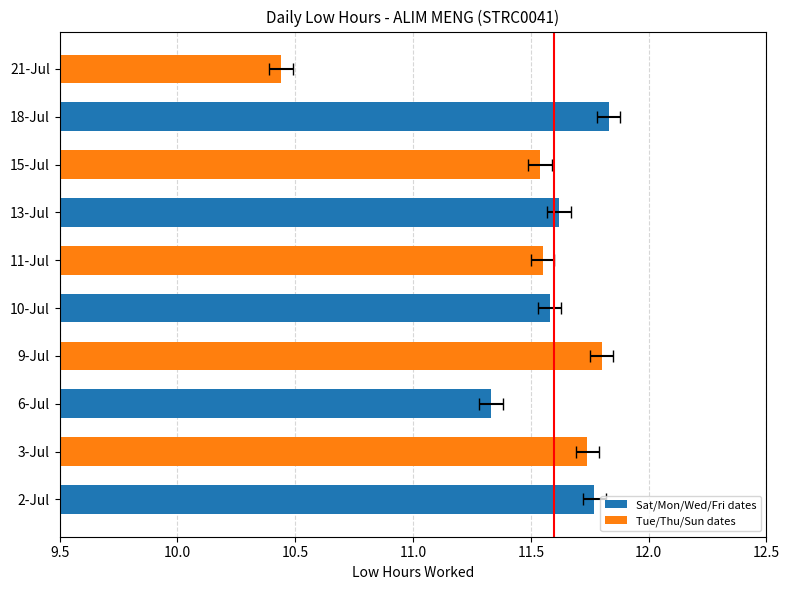

What is the greatest value displayed?

11.8